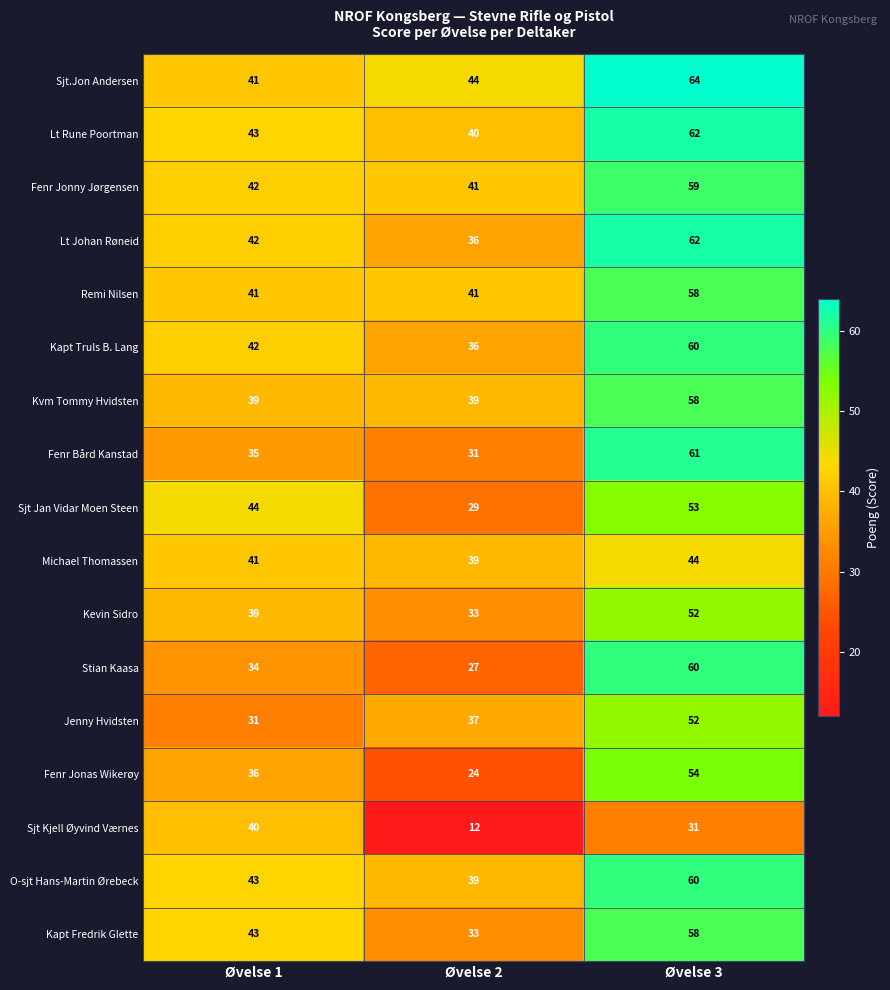

What is the difference between the second highest and minimum values in the Sjt Kjell Øyvind Værnes series?

19